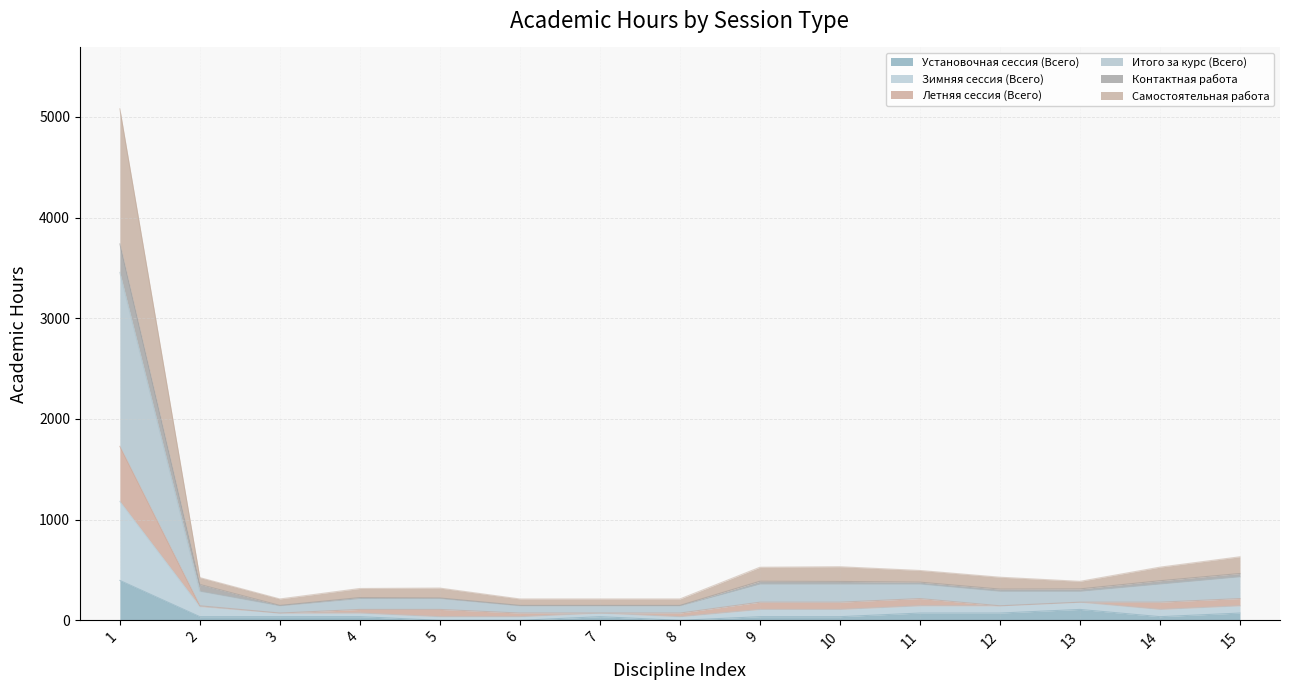

Reading left to right, list all the values displayed in this chart.

Установочная сессия (Всего): 1=396	2=36	3=36	4=36	5=0	6=0	7=36	8=0	9=36	10=36	11=72	12=72	13=108	14=36	15=72
Зимняя сессия (Всего): 1=3739	2=356	3=148	4=226	5=222	6=148	7=148	8=148	9=388	10=386	11=379	12=310	13=312	14=393	15=465
Летняя сессия (Всего): 1=5081	2=424	3=212	4=316	5=320	6=212	7=212	8=212	9=527	10=532	11=495	12=428	13=387	14=528	15=631
Итого за курс (Всего): 1=3456	2=288	3=144	4=216	5=216	6=144	7=144	8=144	9=360	10=360	11=360	12=288	13=288	14=360	15=432
Контактная работа: 1=1181	2=137	3=72	4=72	5=36	6=36	7=72	8=36	9=108	10=108	11=144	12=144	13=180	14=108	15=144
Самостоятельная работа: 1=1728	2=144	3=72	4=108	5=108	6=72	7=72	8=72	9=180	10=180	11=216	12=144	13=180	14=180	15=216